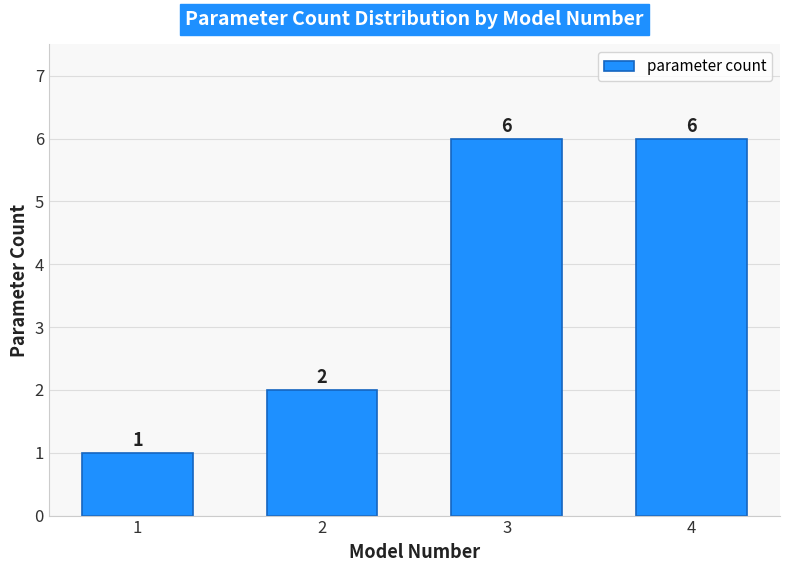

Reading right to left, extract all data points from this chart.

4=6	3=6	2=2	1=1